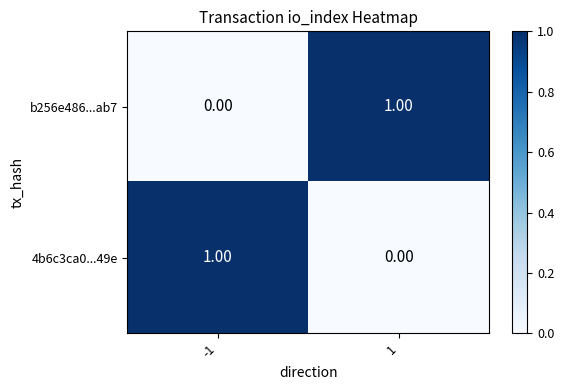

At 1, list the series in order from smallest to largest.

4b6c3ca0...49e, b256e486...ab7